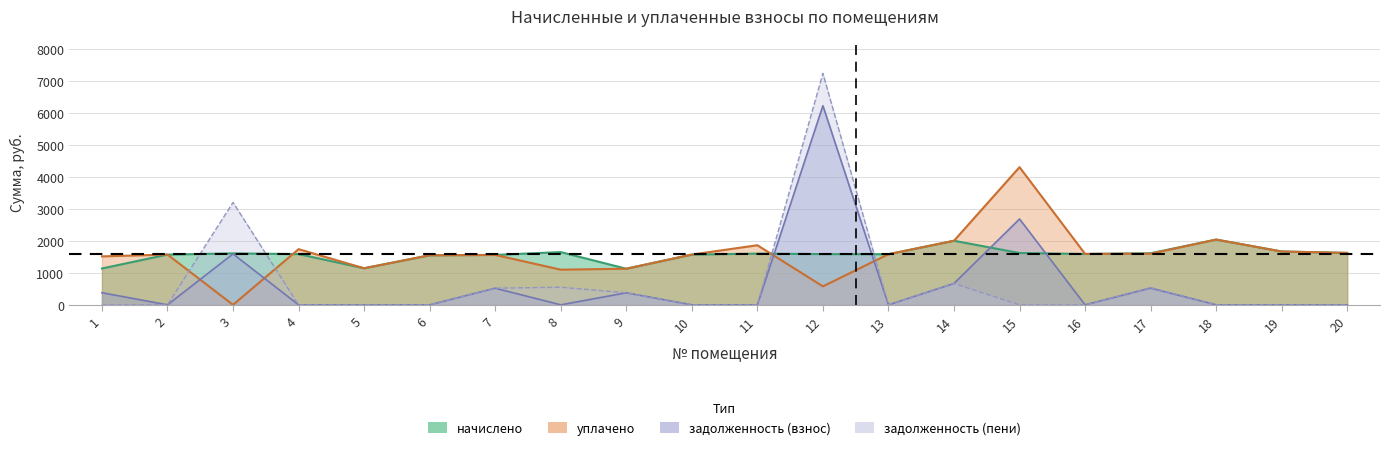

Which series ends up on top after the final intersection of начислено and задолженность (взнос)?

начислено